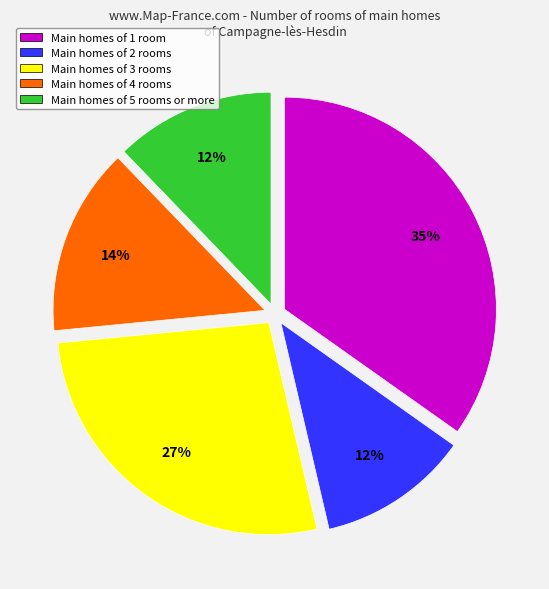

To the nearest percent, what is the average slice percentage?

20%